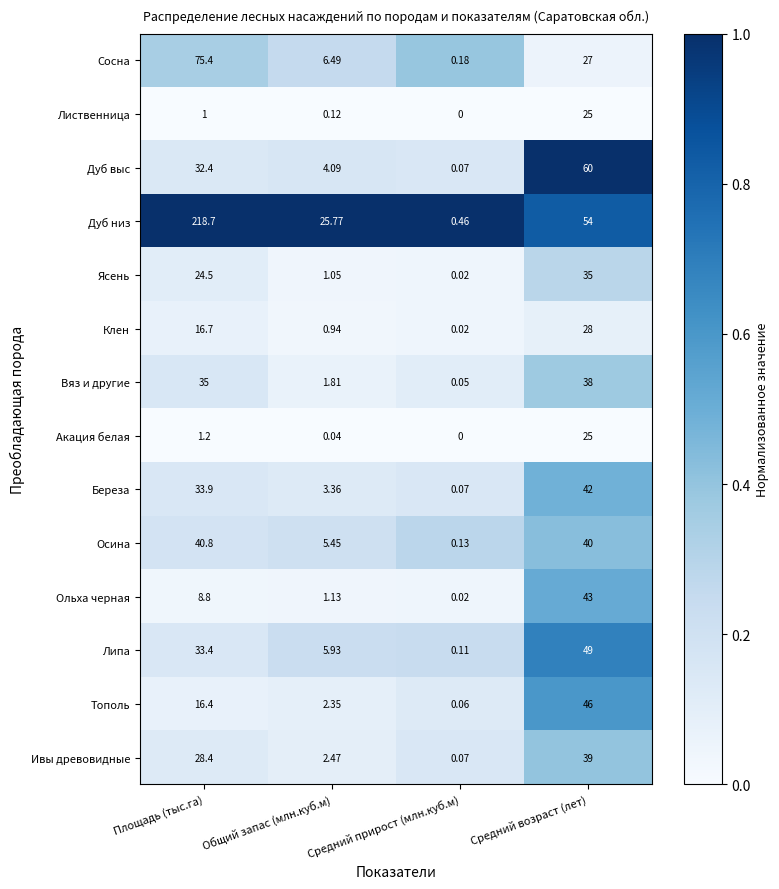

Where does the Ясень series first go above 24?

Площадь (тыс.га)